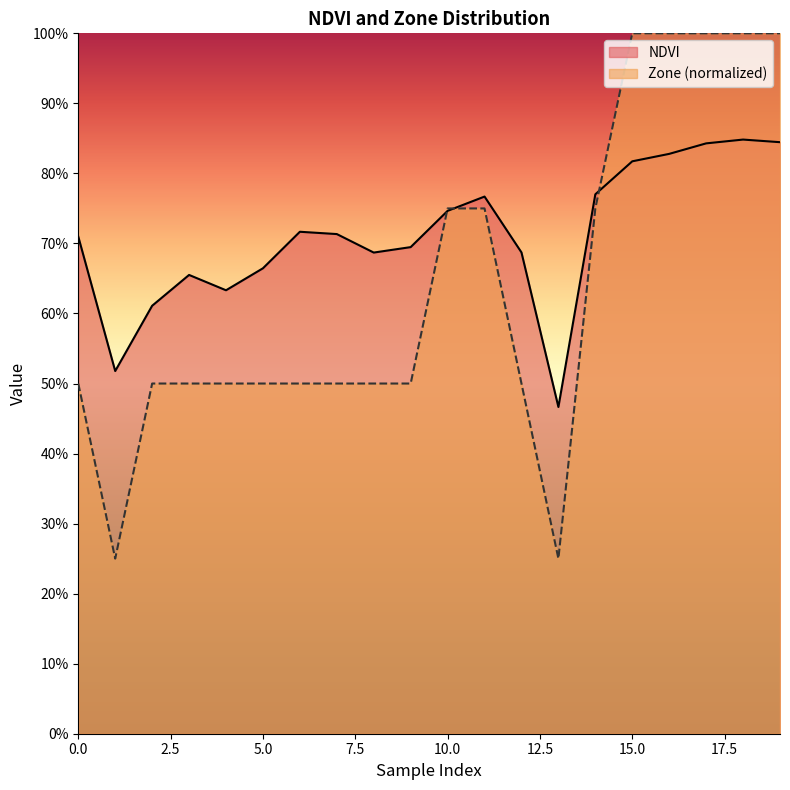

What is the difference between the maximum and second lowest values in the NDVI series?

0.3